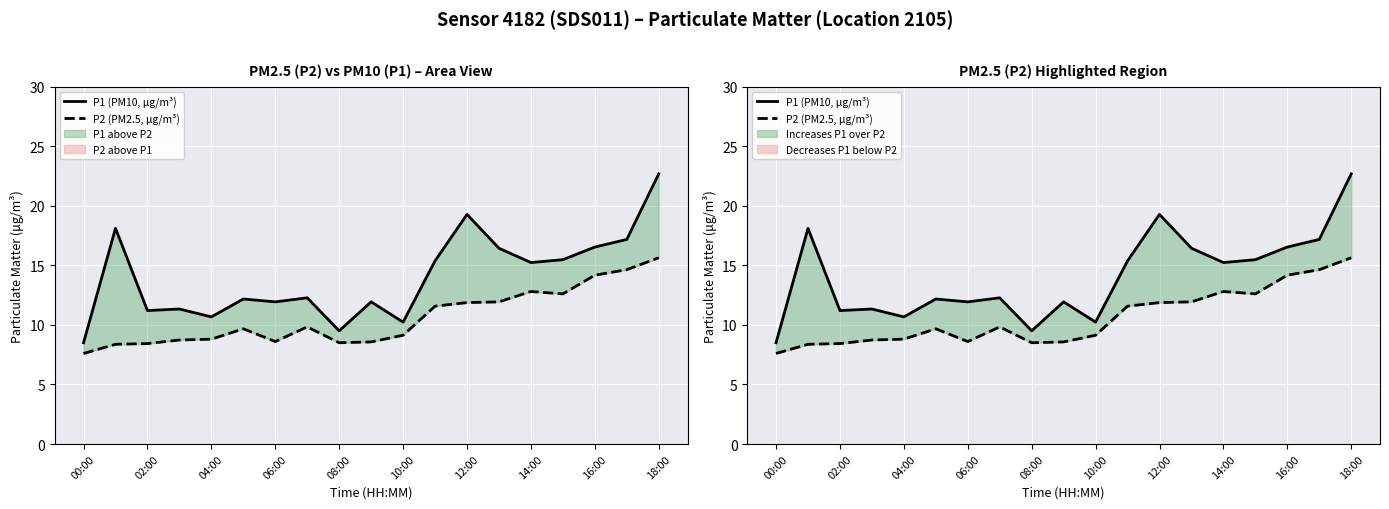

The value of P1 (PM10, μg/m³) at 00:00 is 8.5. True or false?

True